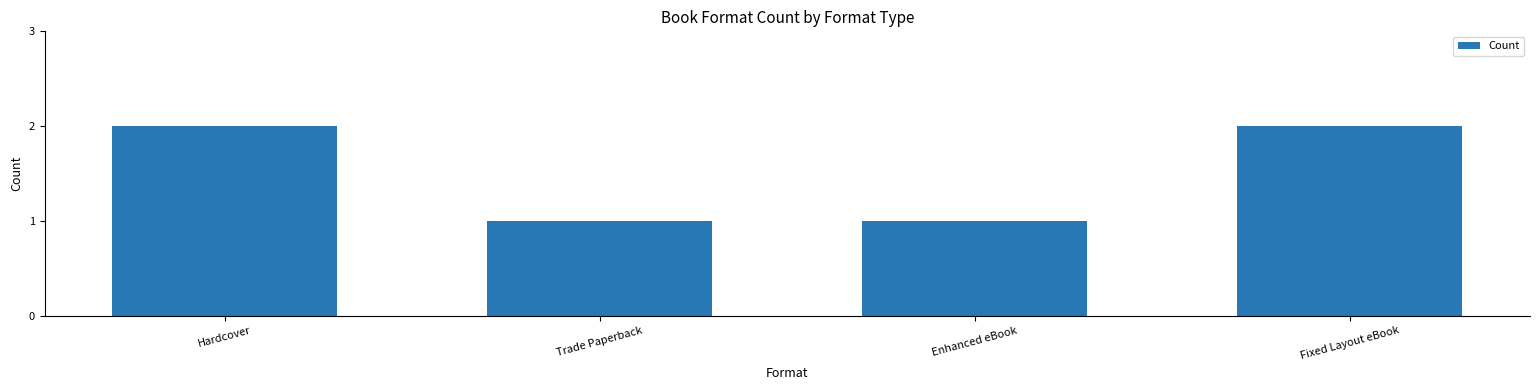

What is the sum of the values at Fixed Layout eBook and Enhanced eBook?

3